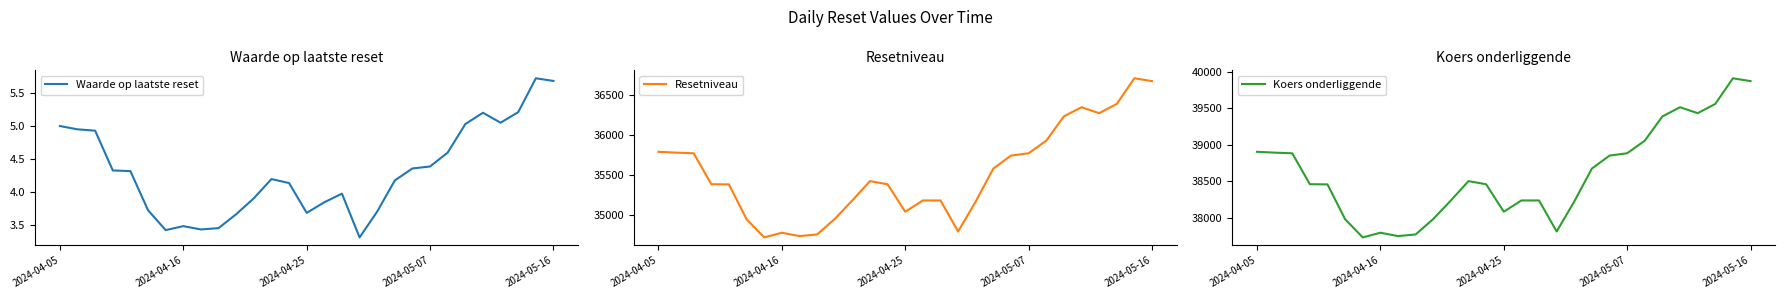

Read the Koers onderliggende value at 15.

38239.7